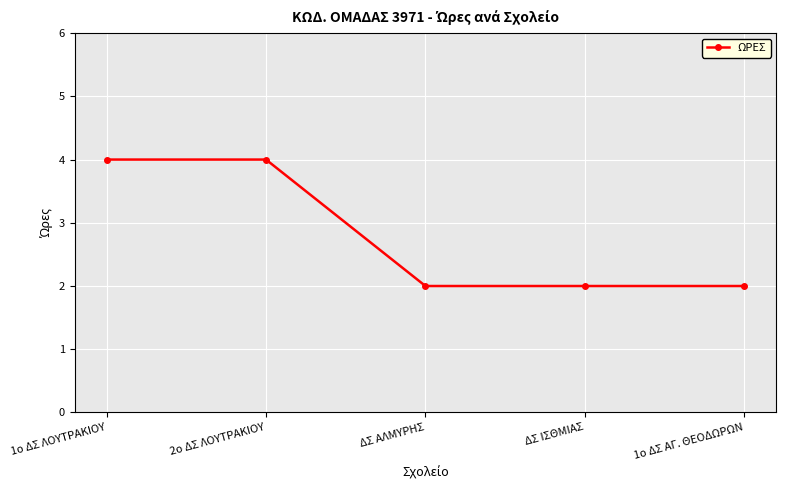

Approximately how many times larger is the value at 1ο ΔΣ ΛΟΥΤΡΑΚΙΟΥ compared to 1ο ΔΣ ΑΓ. ΘΕΟΔΩΡΩΝ?

2.0